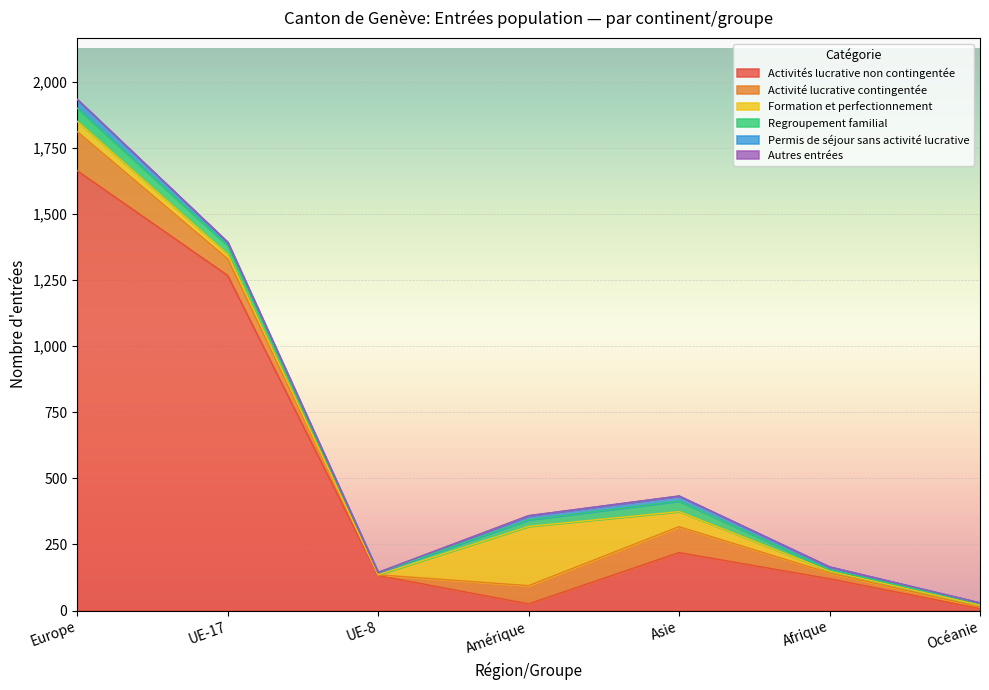

Where do Activité lucrative contingentée and Activités lucrative non contingentée first cross each other?

UE-8 and Amérique